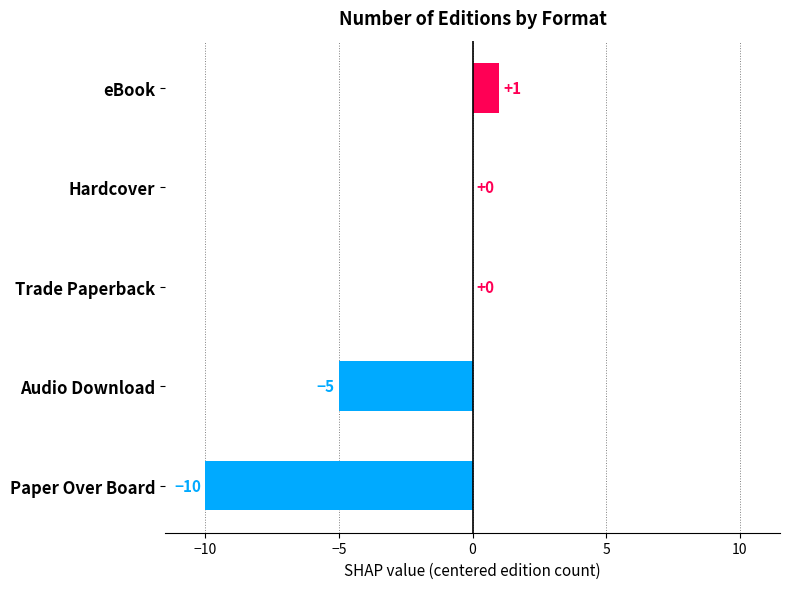

Reading top to bottom, extract all data points from this chart.

eBook=1	Hardcover=0	Trade Paperback=0	Audio Download=-5	Paper Over Board=-10